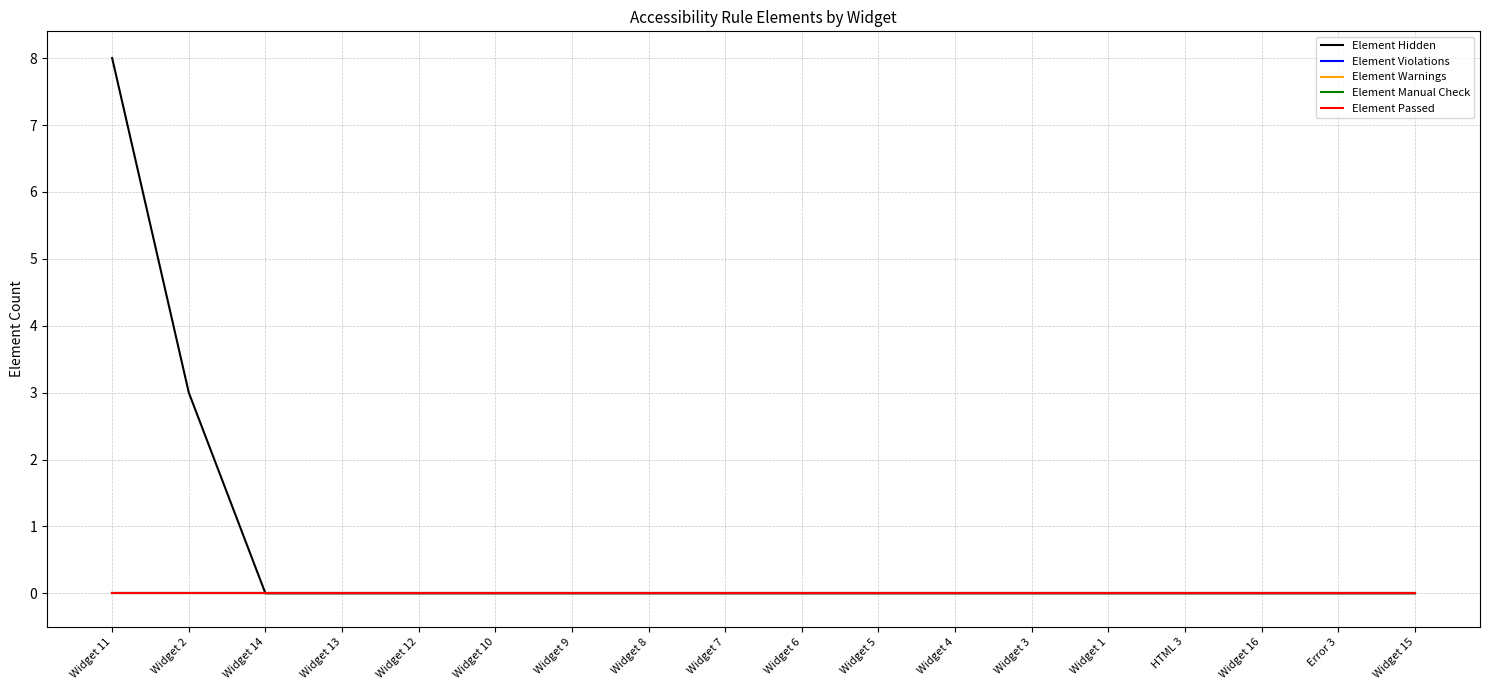

True or false: Element Warnings and Element Manual Check intersect in this chart.

False